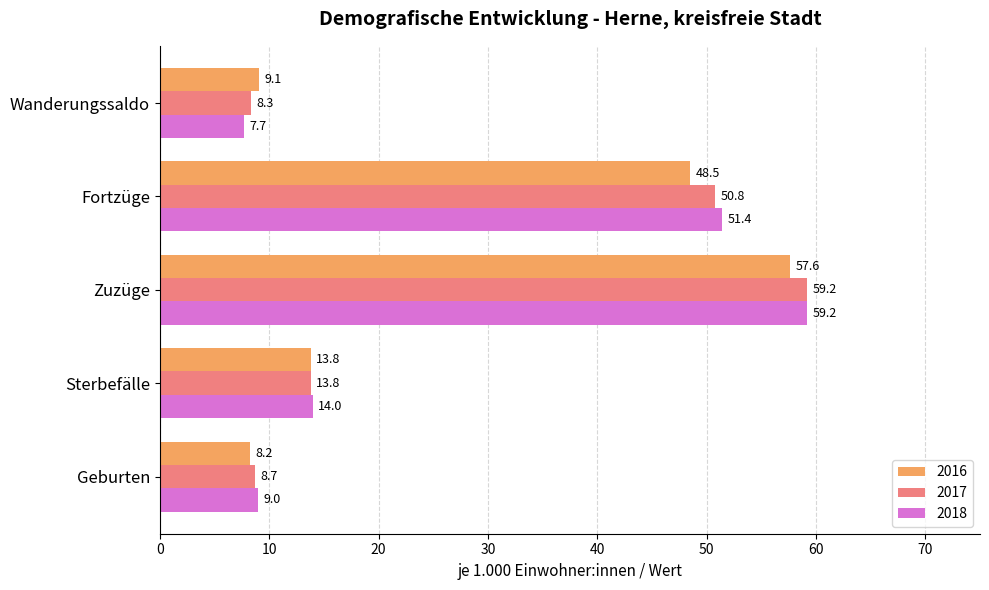

What is the highest value of the 2017 series?

59.2